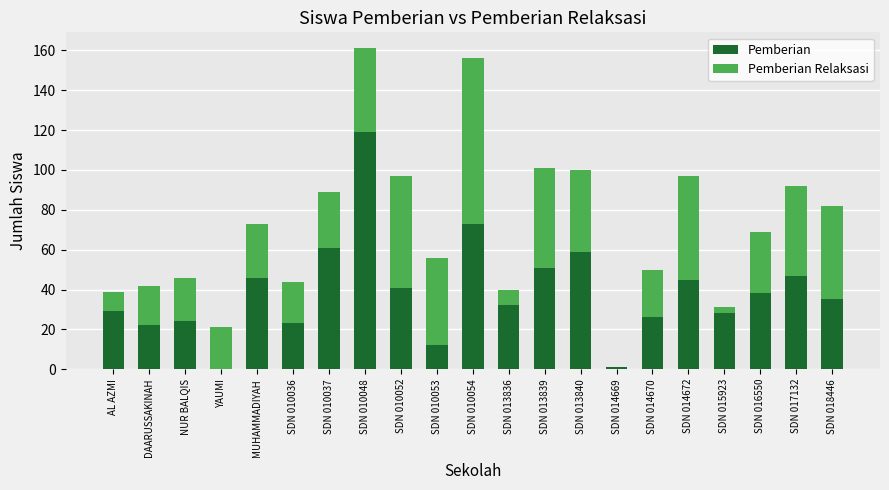

Read the Pemberian value at SDN 013836.

32